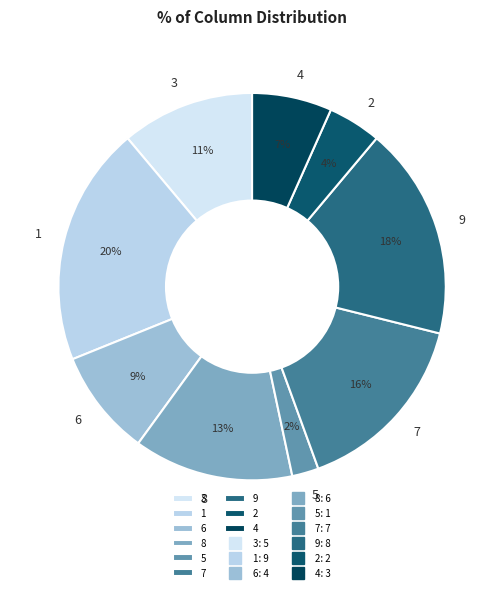

Which has a higher value, 3 or 9?

9